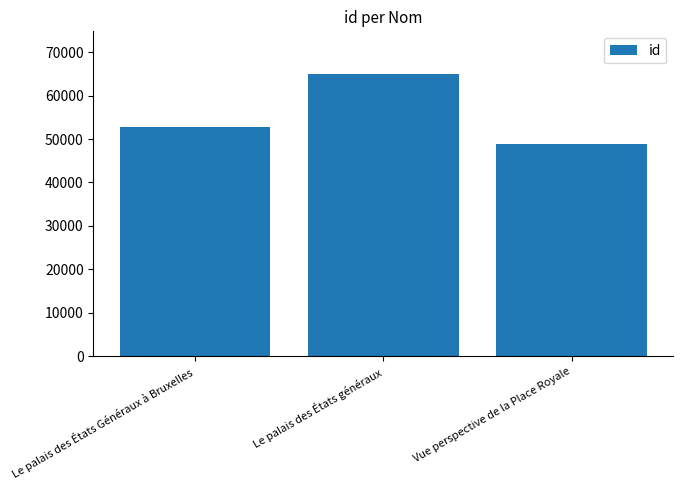

What is the label of the 3rd bar from the right?

Le palais des États Généraux à Bruxelles